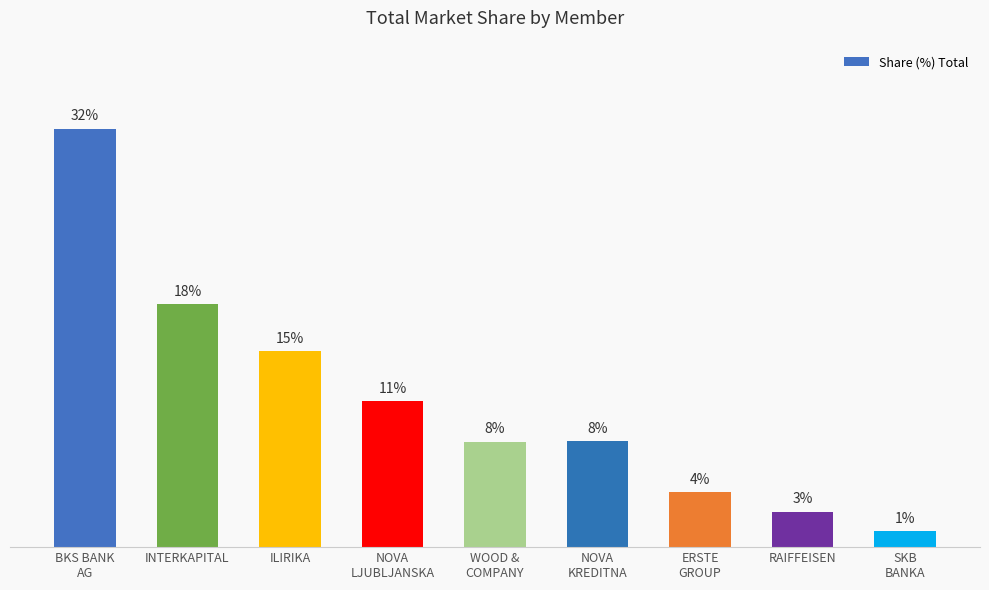

Reading right to left, transcribe all the data shown in this chart.

1.2	2.7	4.2	8.0	8.0	11.0	14.8	18.4	31.7